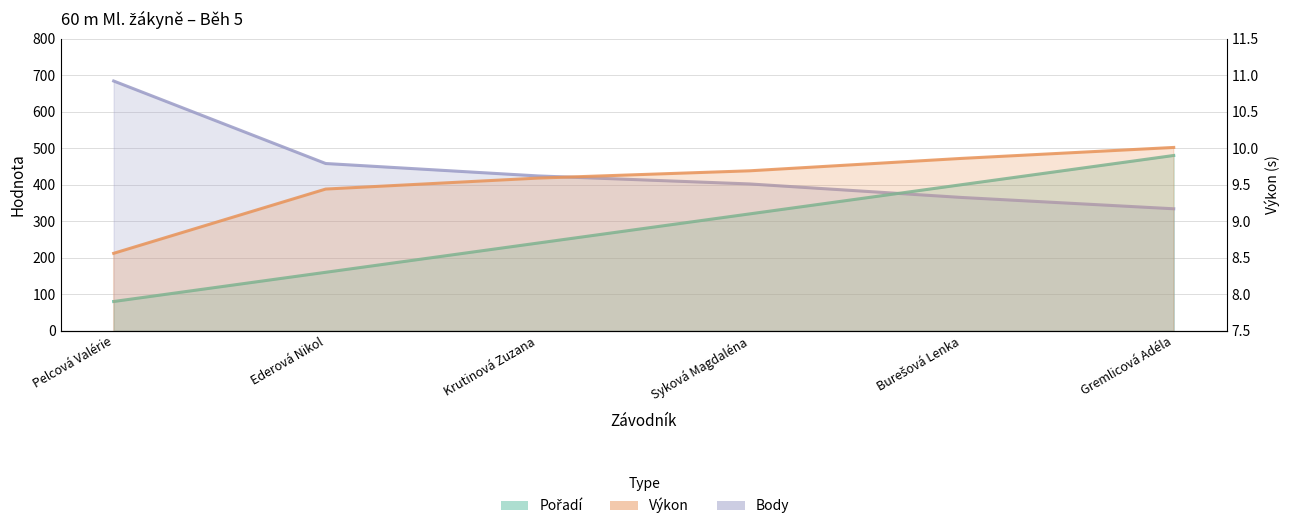

What is the spread (max minus min) of values at Ederová Nikol?

448.6